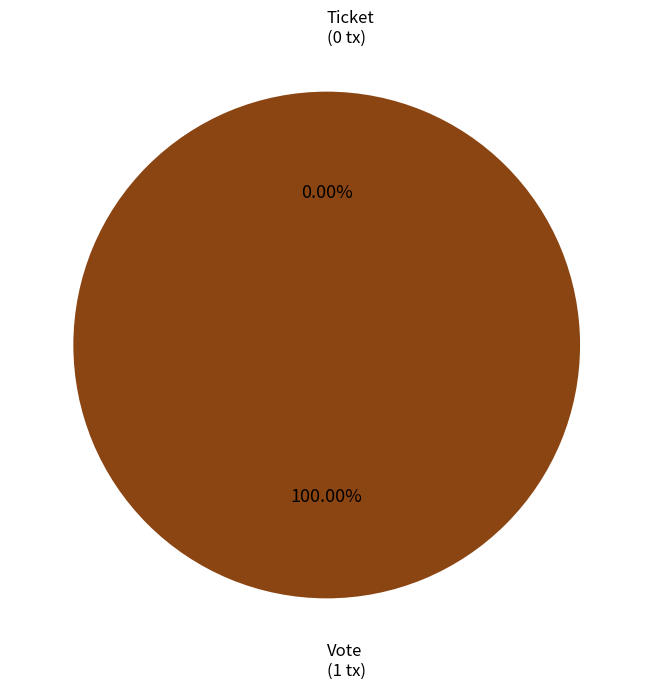

How many slices are in this pie chart?

2